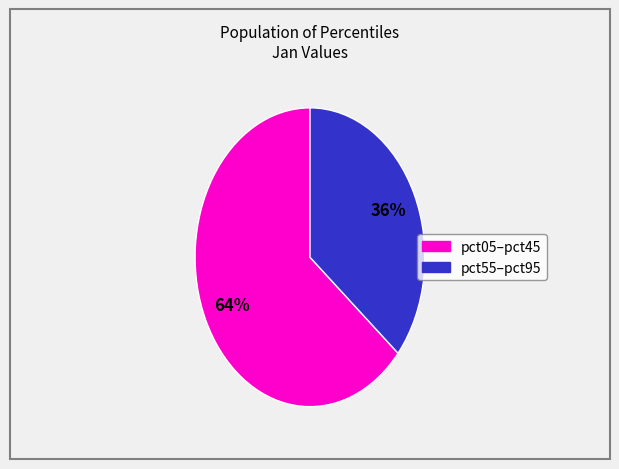

What percentage is the pct55–pct95 slice, to the nearest percent?

36%